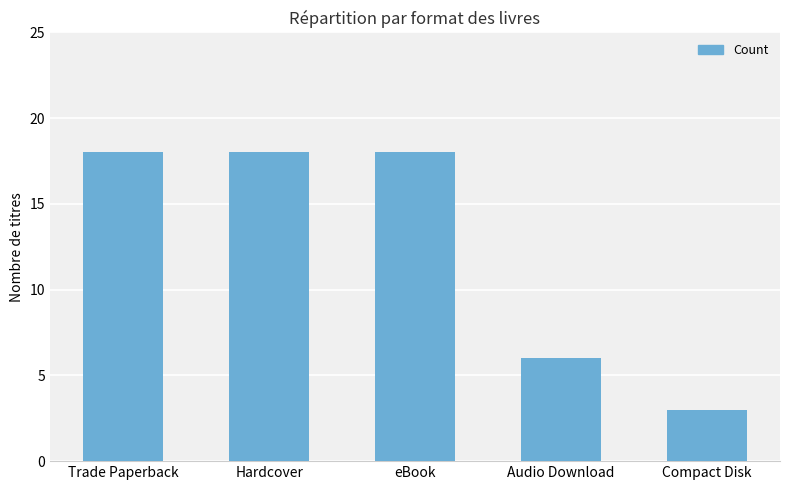

How many distinct data groups are displayed?

1